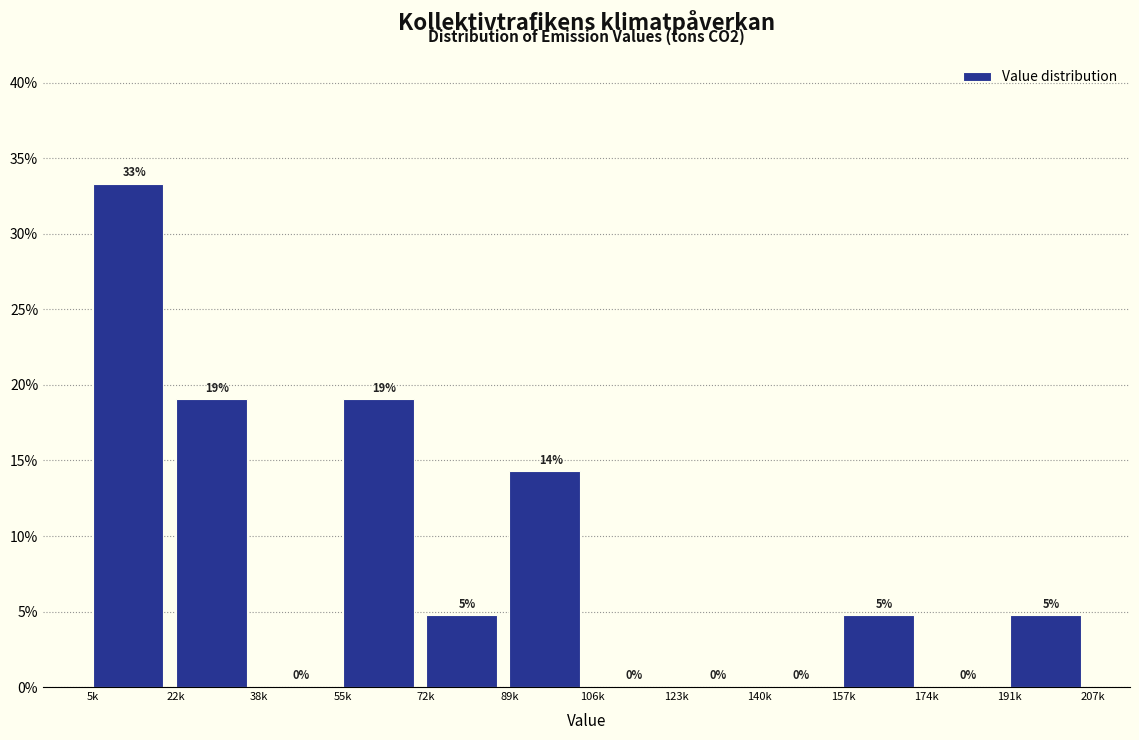

What is the change in value from 55k to 106k?

-19.0